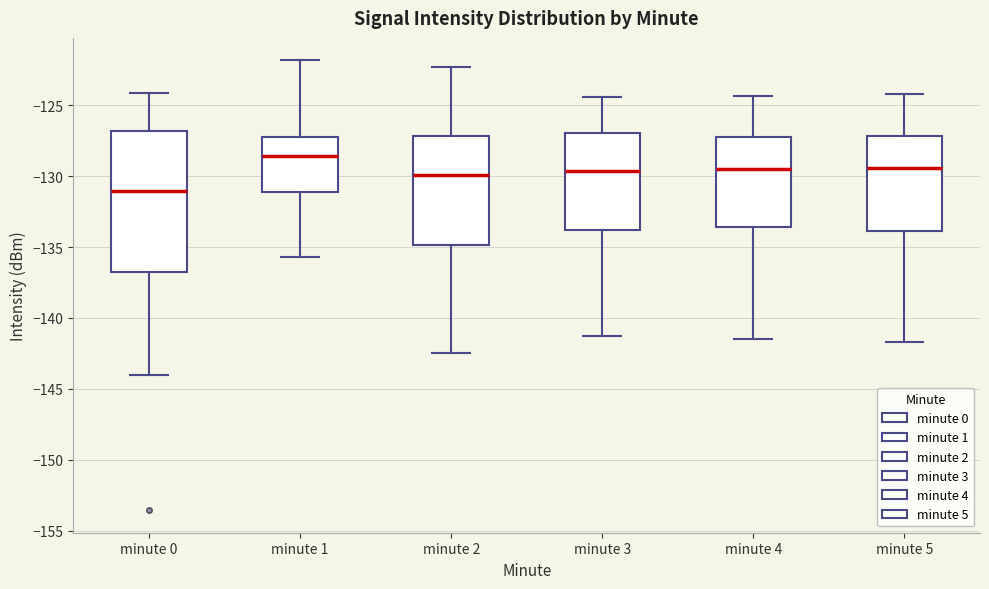

Which box has the highest median line?

minute 1